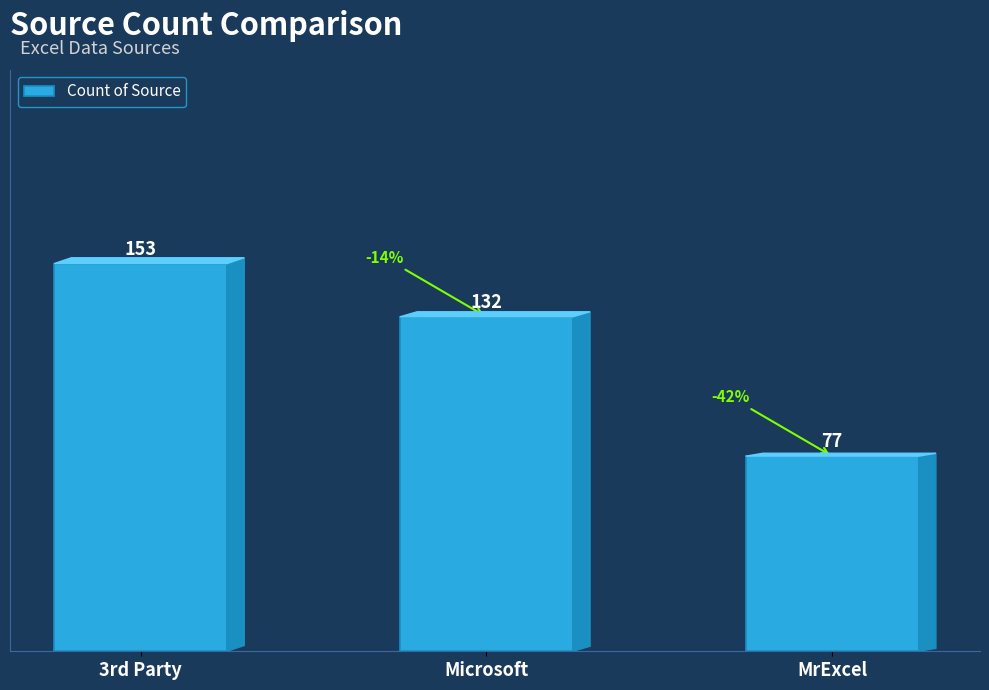

How many values are below 132?

1